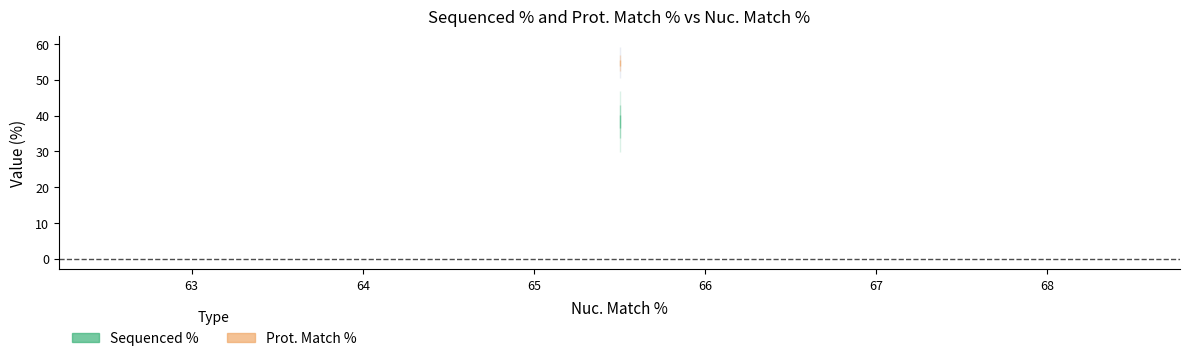

What is the difference between the second highest and minimum values in the Sequenced % series?

38.4